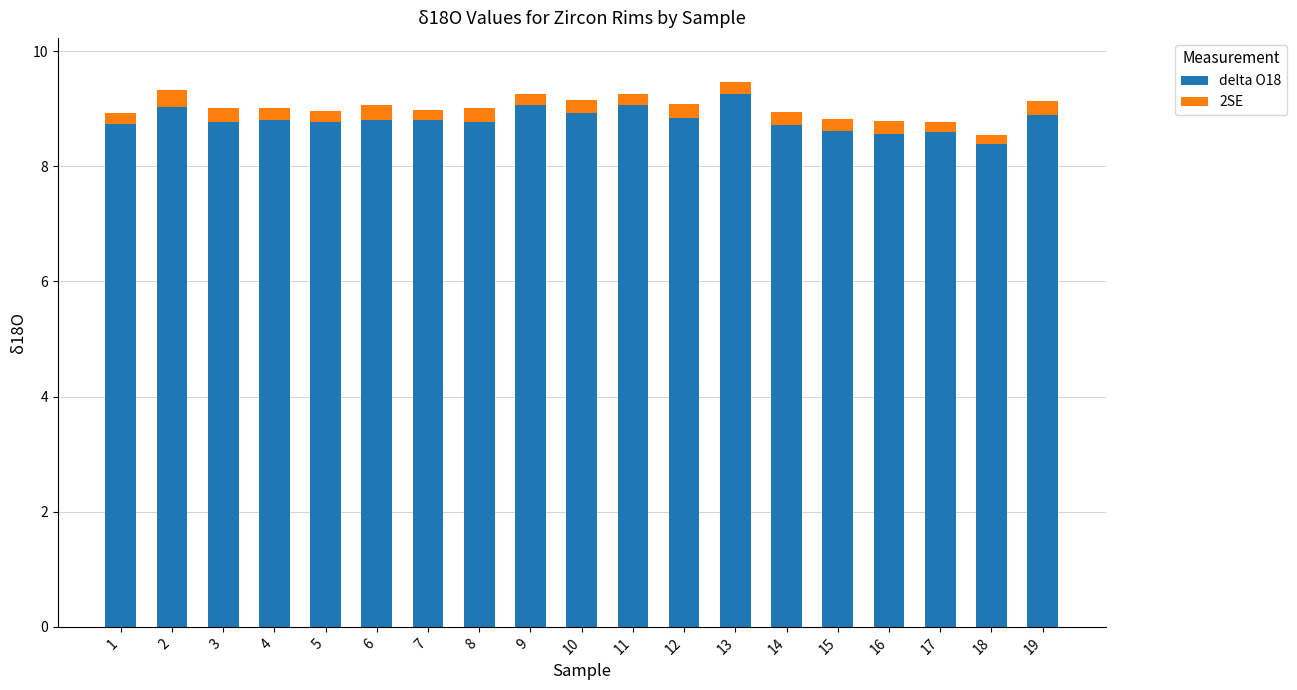

What are all the series names shown in the legend?

delta O18, 2SE